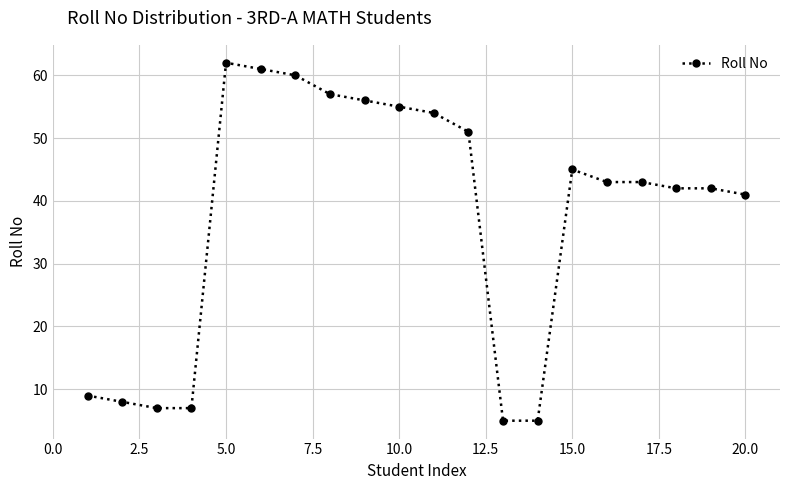

True or false: the data has more than 0 interior local peaks.

True